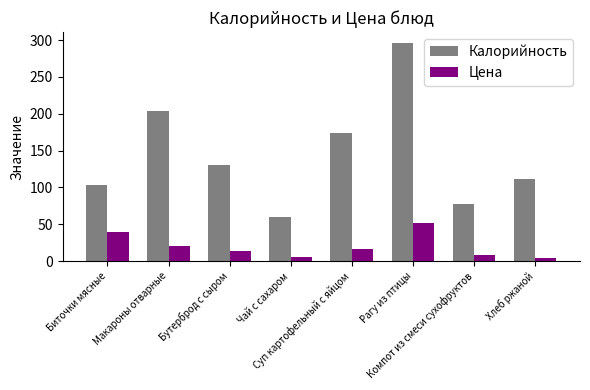

Which series has the widest spread of values?

Калорийность